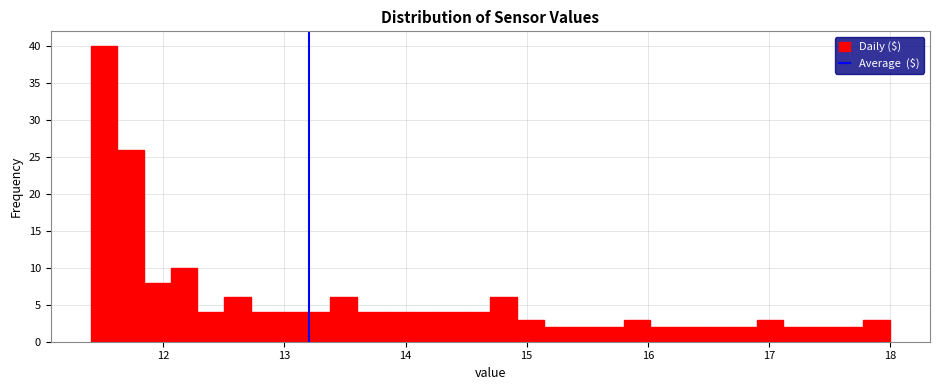

Around what value on the x-axis is the tallest bar? Give the approximate position of its centre, as read against the axis.

11.5